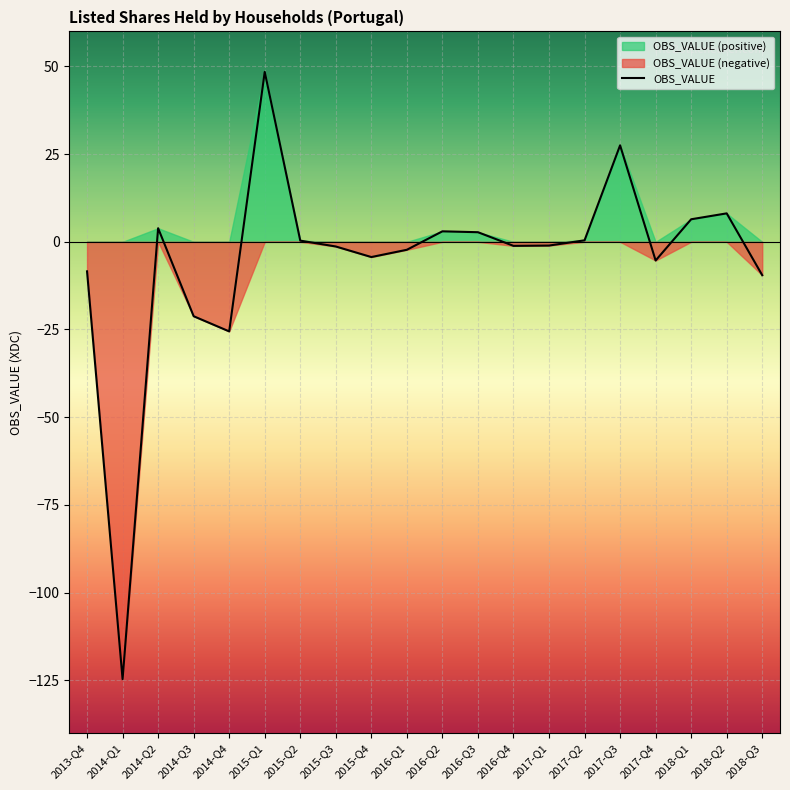

What is the maximum value shown in the chart?

48.5